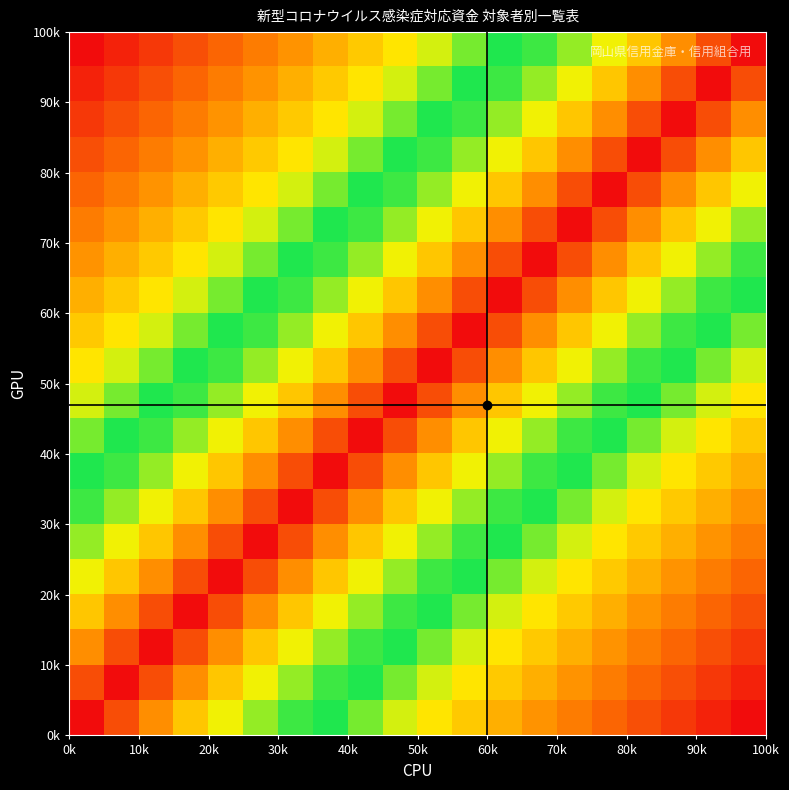

How many series are shown in this chart?

20